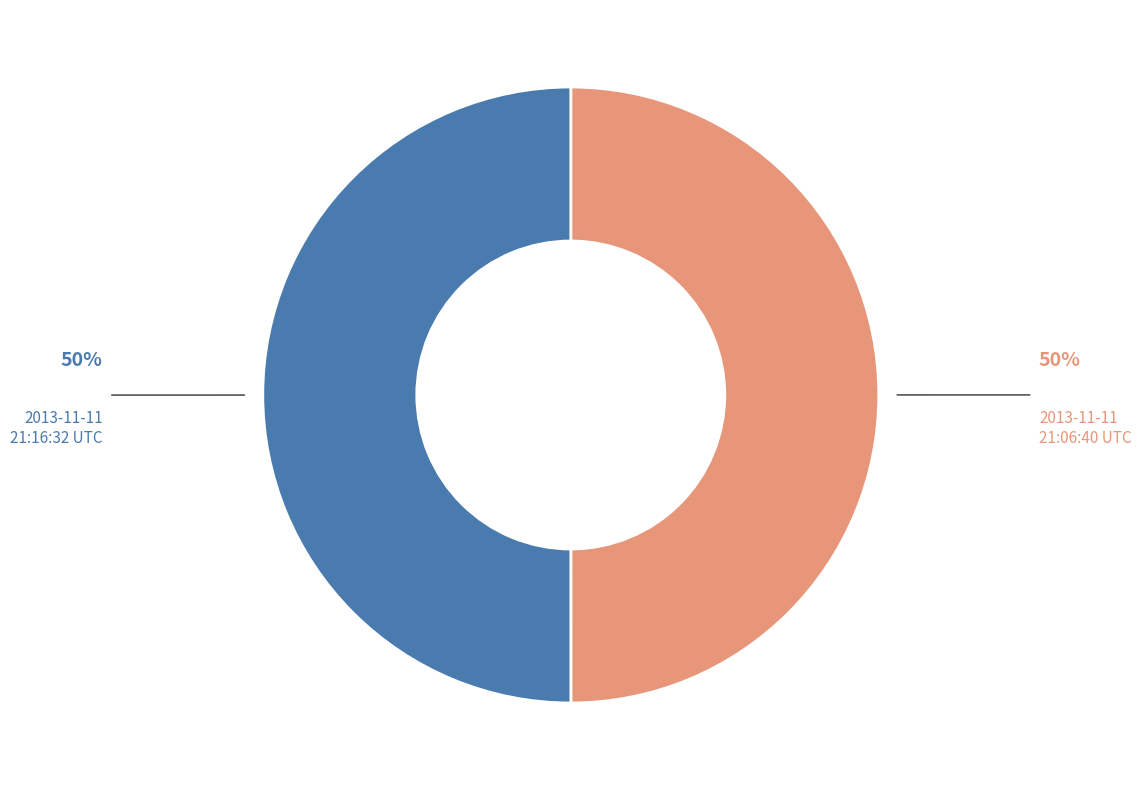

Is it true that 2013-11-11 21:16:32 UTC is 50% of the pie?

True